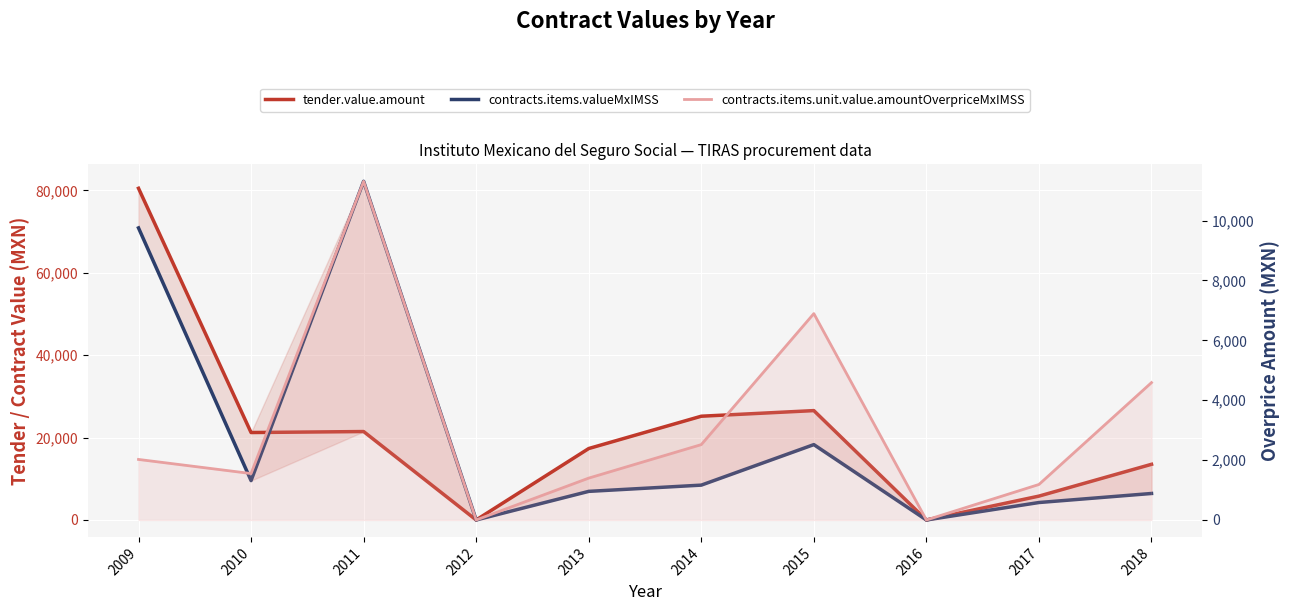

Which label corresponds to the smallest value in the chart?

2012